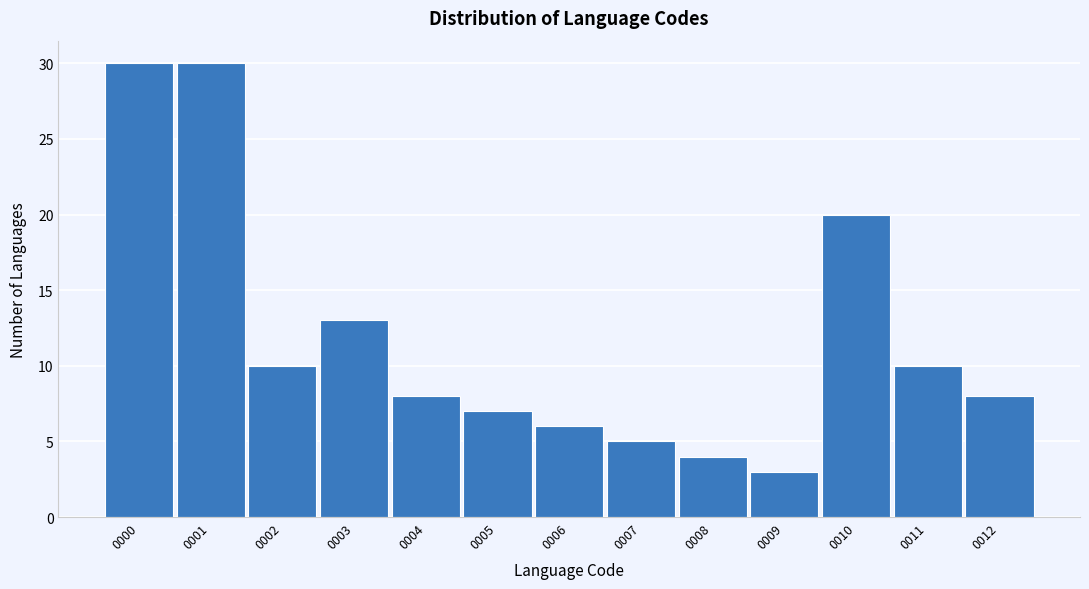

Reading right to left, what are all the values shown in this chart?

8	10	20	3	4	5	6	7	8	13	10	30	30